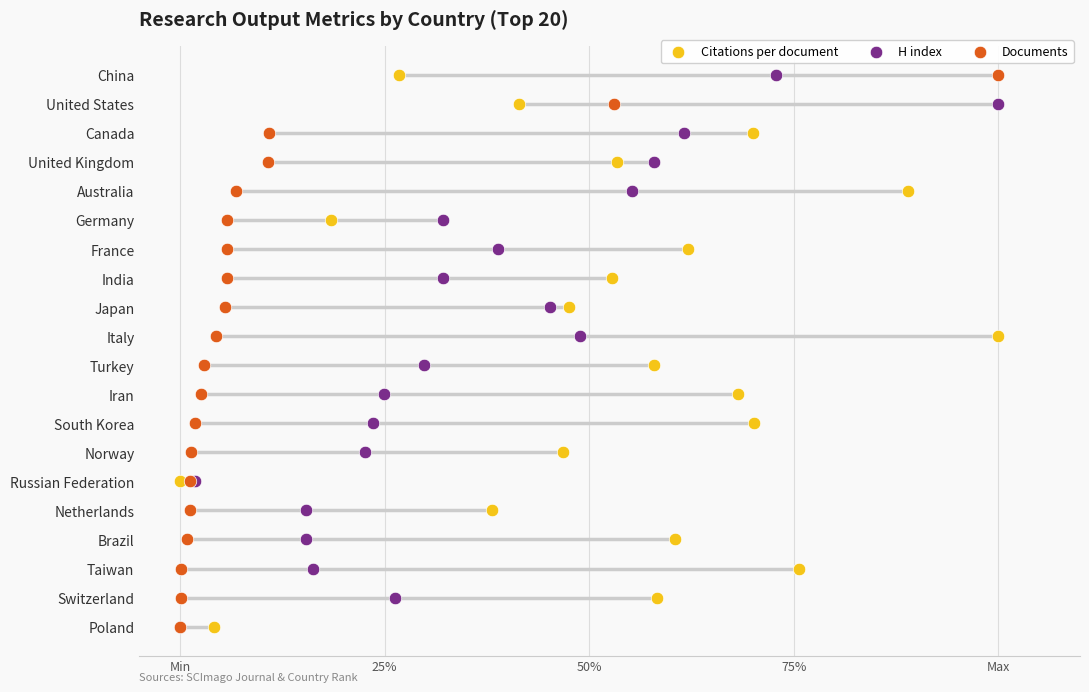

What are all the series names shown in the legend?

Citations per document, H index, Documents